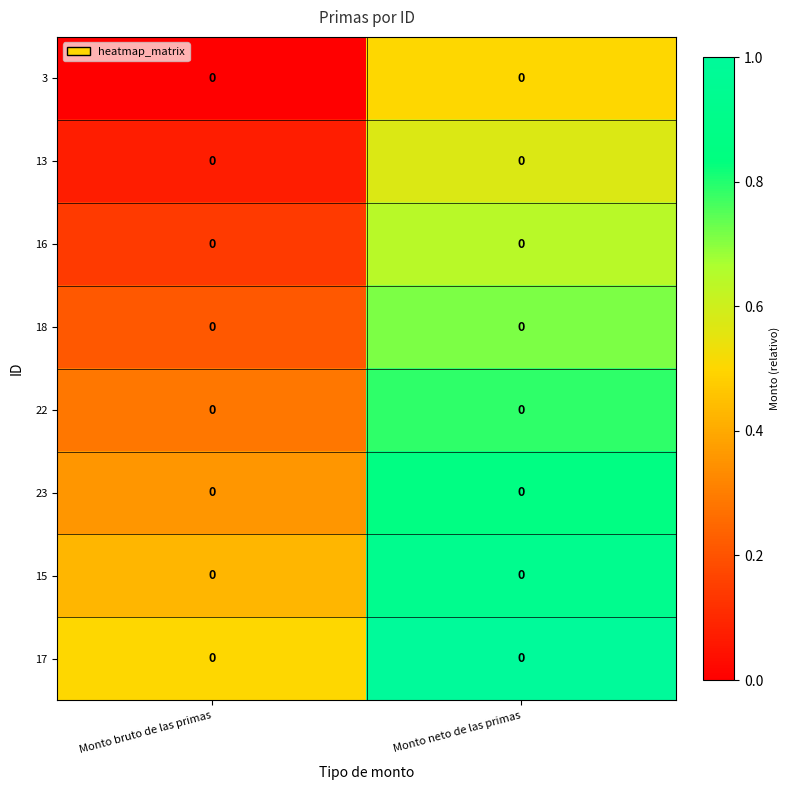

Where is 16 nearest to the value 0?

Monto bruto de las primas